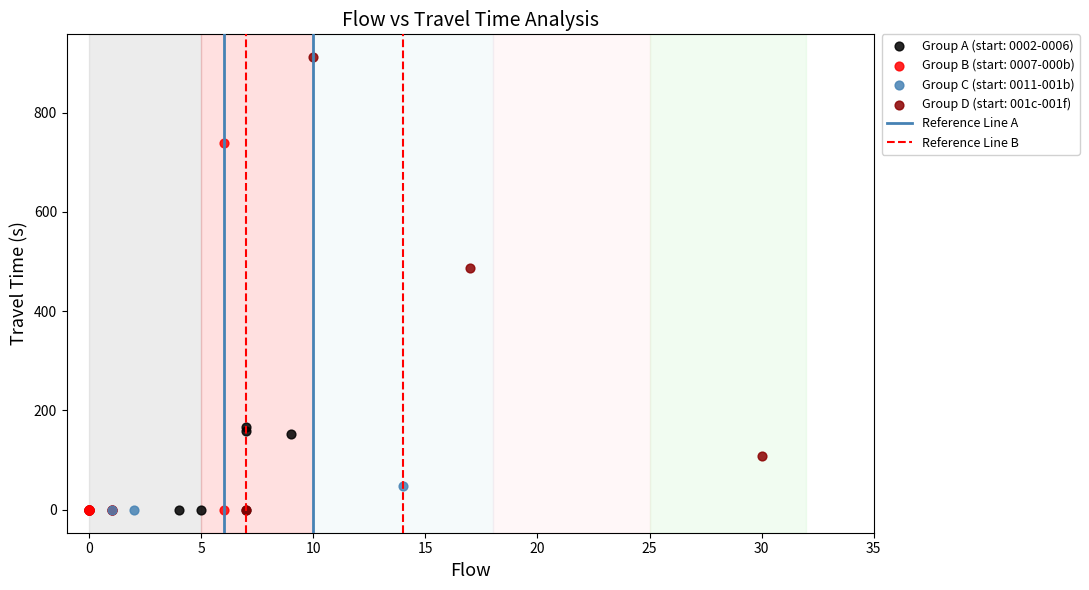

Which series contains the highest Y value?

Group D (start: 001c-001f)